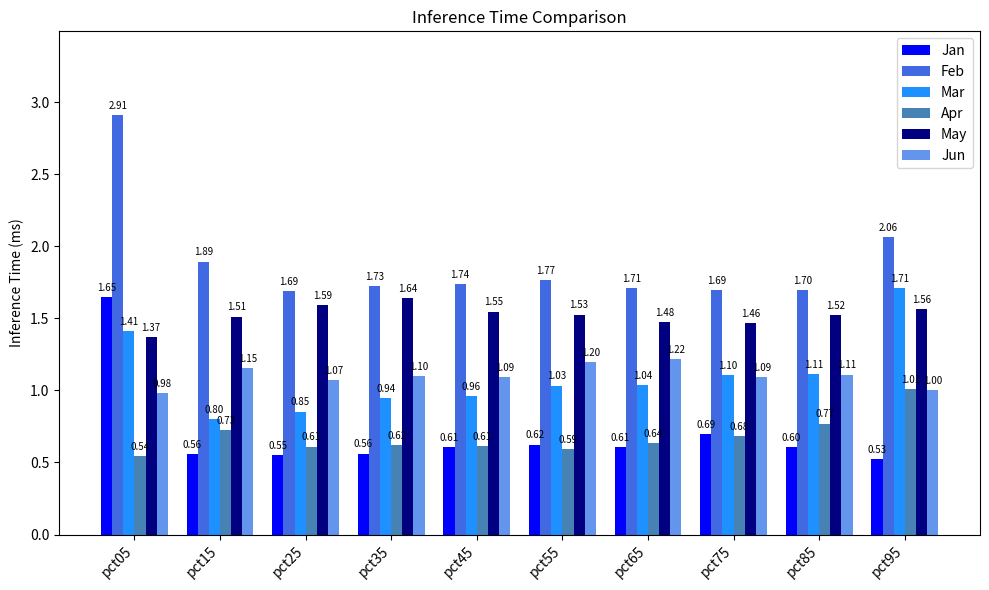

The Jun series shows 1.2 at pct55. True or false?

True